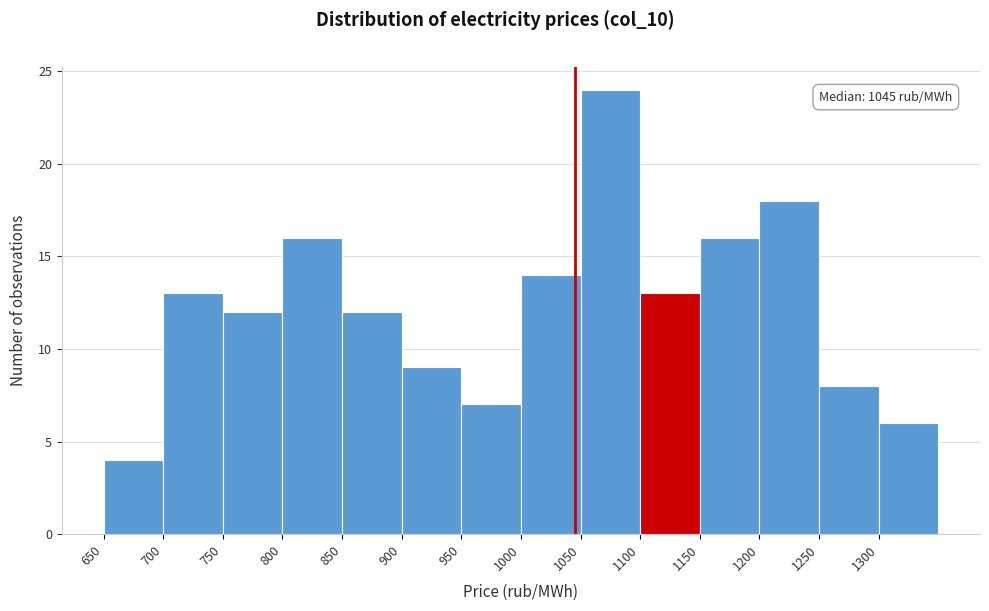

Over which range of the x-axis is the bar tallest?

1050 to 1100